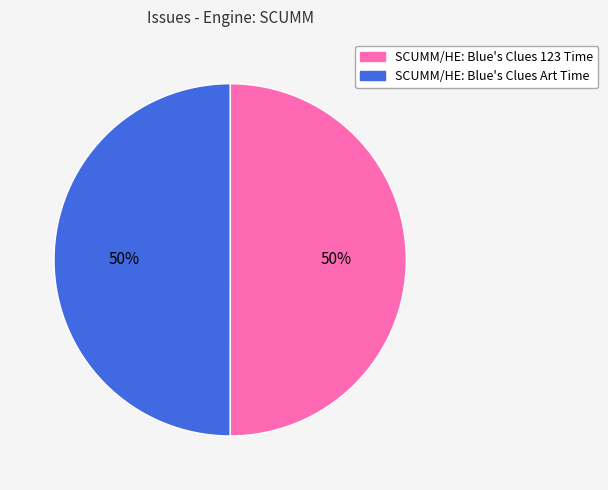

The SCUMM/HE: Blue's Clues Art Time slice represents 50% of the pie. True or false?

True